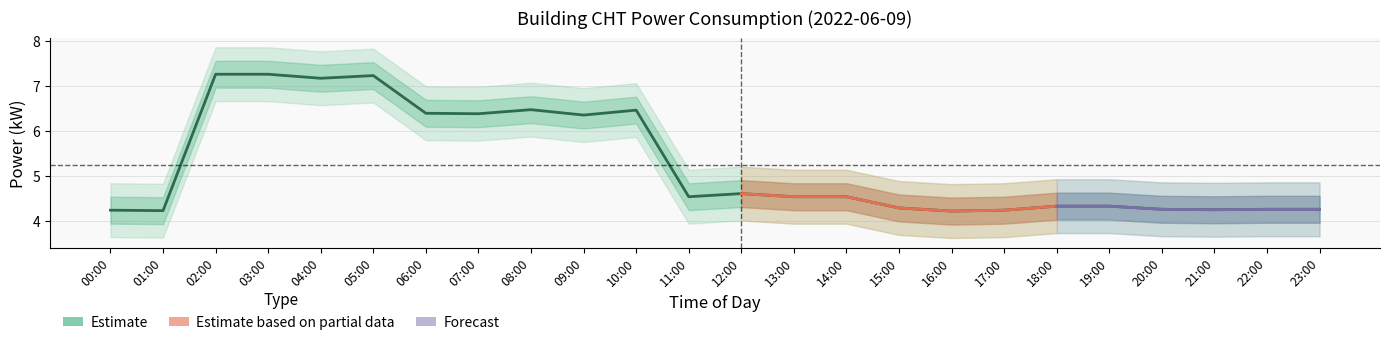

How many interior local valleys does the power_upper1 series have?

7